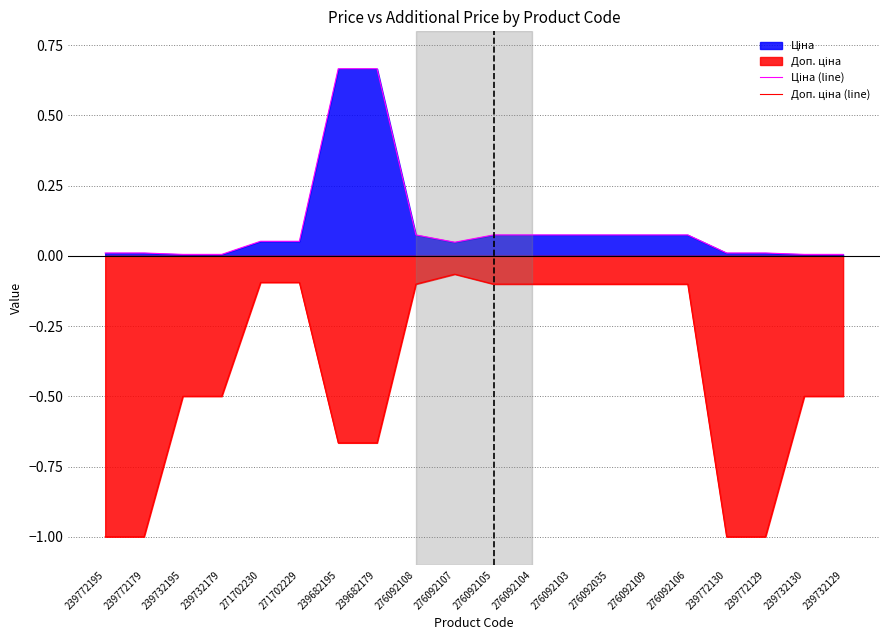

True or false: Ціна (line) and Доп. ціна (line) cross at least once.

False